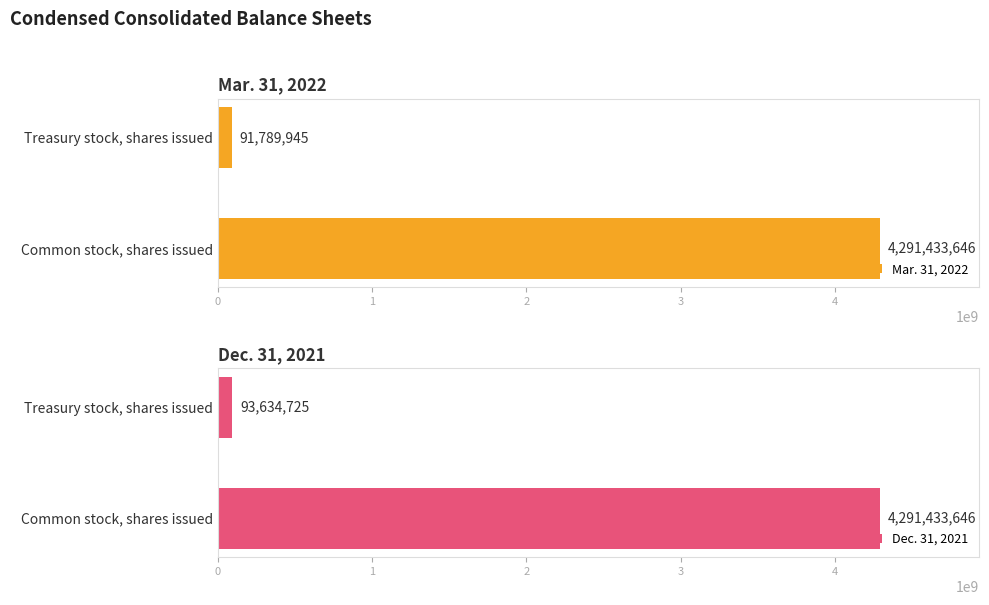

Is the value of Dec. 31, 2021 at 0 greater than the value of Mar. 31, 2022 at 0?

No